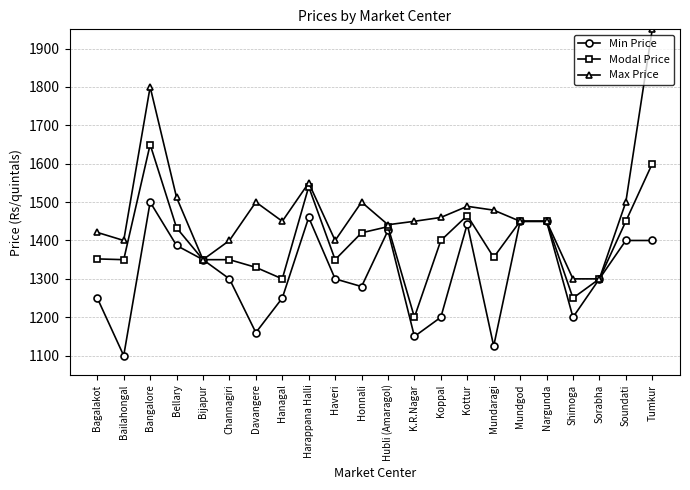

Which series changed the most between Harappana Halli and Nargunda?

Max Price